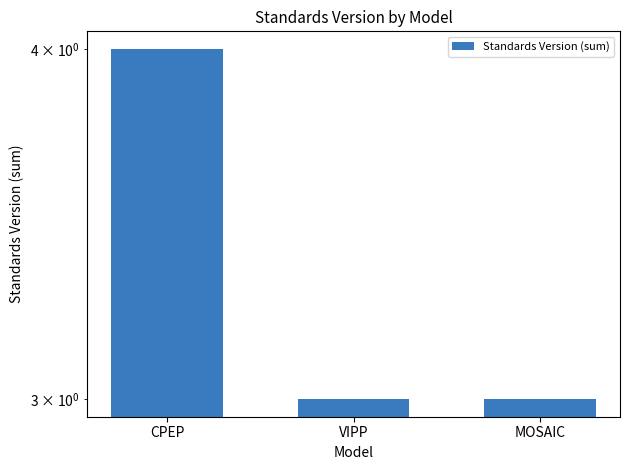

List the labels in order of value, largest first.

CPEP, VIPP, MOSAIC